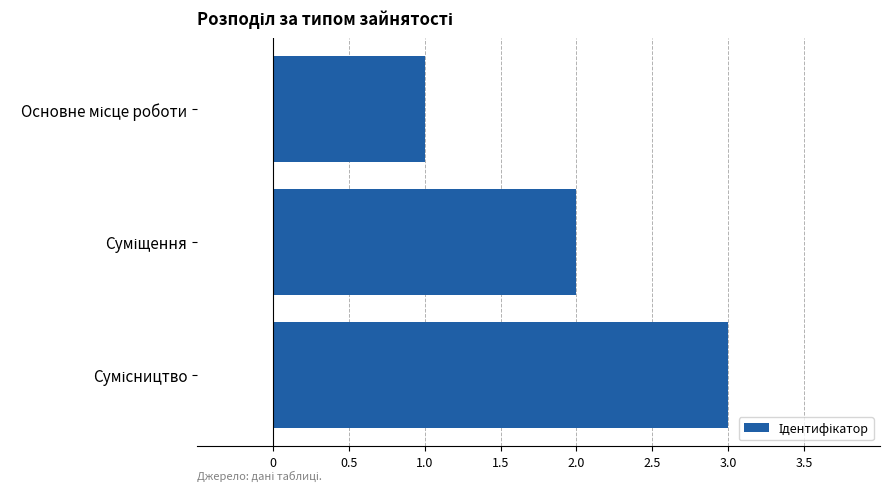

What is the maximum value shown in the chart?

3